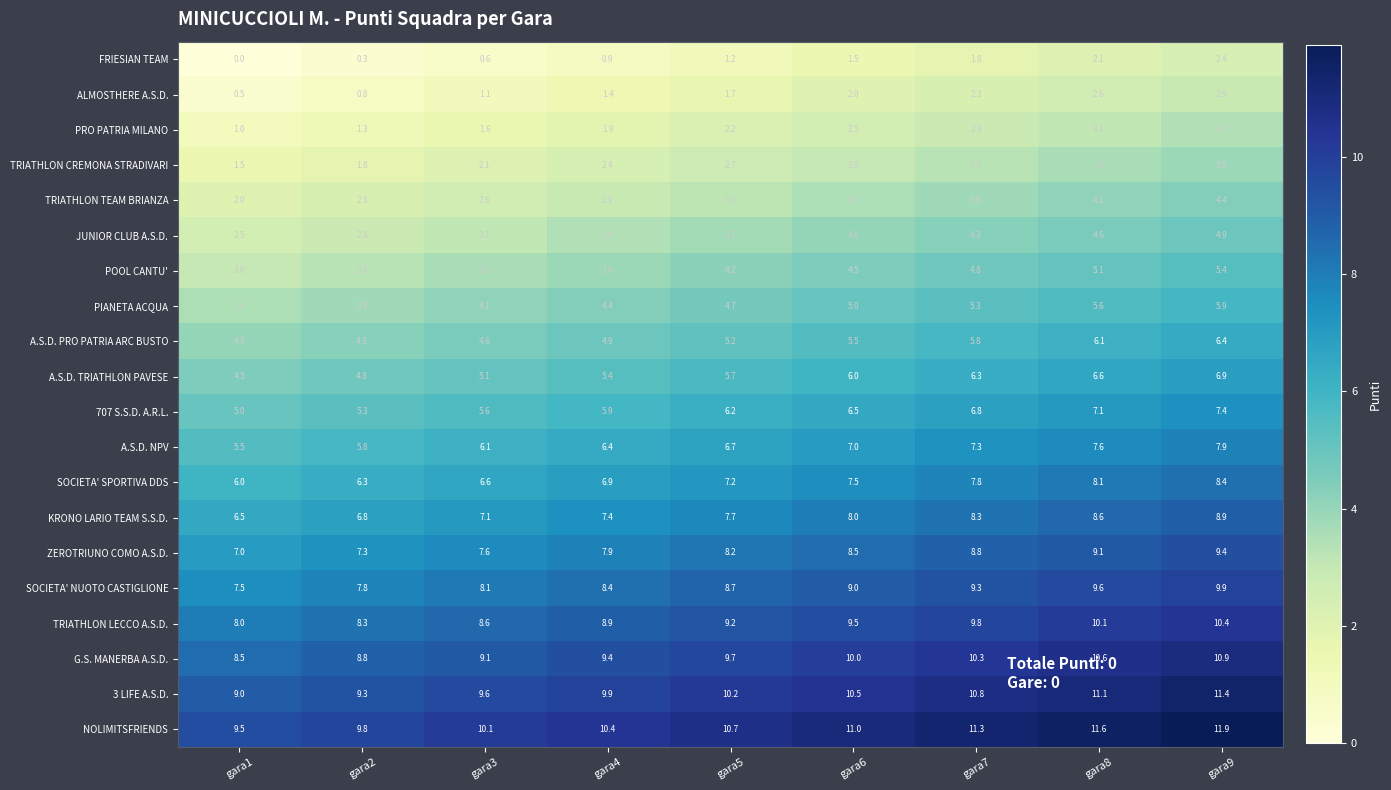

List the series in order of their peak value, lowest first.

FRIESIAN TEAM, ALMOSTHERE A.S.D., PRO PATRIA MILANO, TRIATHLON CREMONA STRADIVARI, TRIATHLON TEAM BRIANZA, JUNIOR CLUB A.S.D., POOL CANTU', PIANETA ACQUA, A.S.D. PRO PATRIA ARC BUSTO, A.S.D. TRIATHLON PAVESE, 707 S.S.D. A.R.L., A.S.D. NPV, SOCIETA' SPORTIVA DDS, KRONO LARIO TEAM S.S.D., ZEROTRIUNO COMO A.S.D., SOCIETA' NUOTO CASTIGLIONE, TRIATHLON LECCO A.S.D., G.S. MANERBA A.S.D., 3 LIFE A.S.D., NOLIMITSFRIENDS